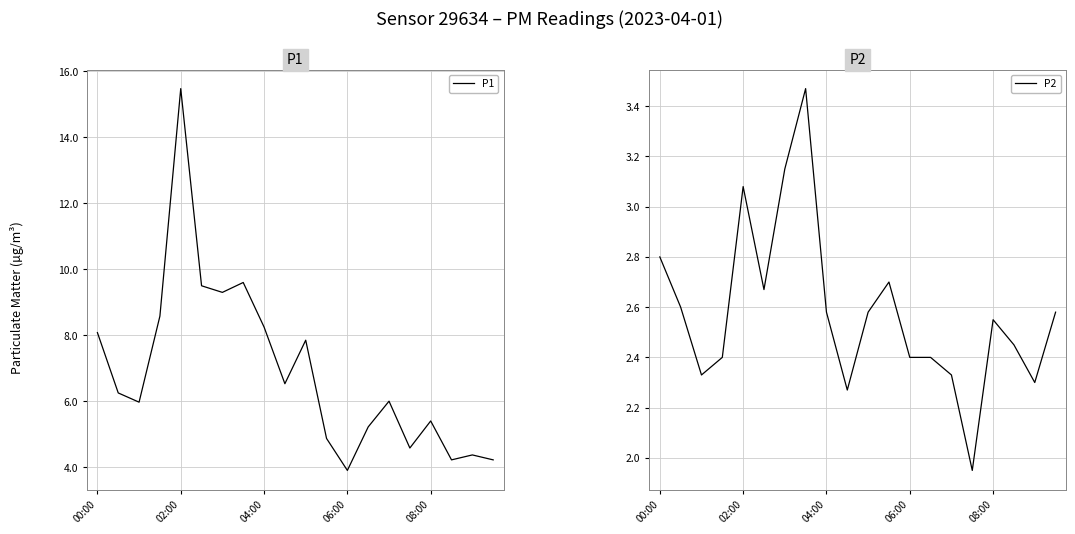

The P1 series shows 8.2 at 04:00. True or false?

True